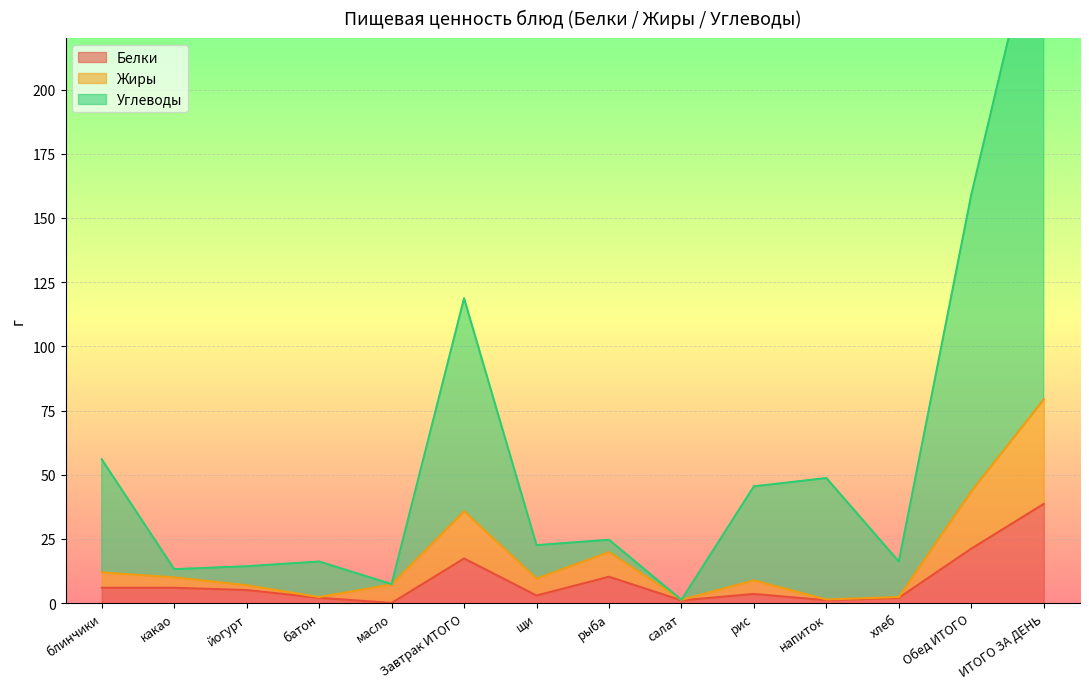

Rank the series by their maximum value, from highest to lowest.

Углеводы, Жиры, Белки